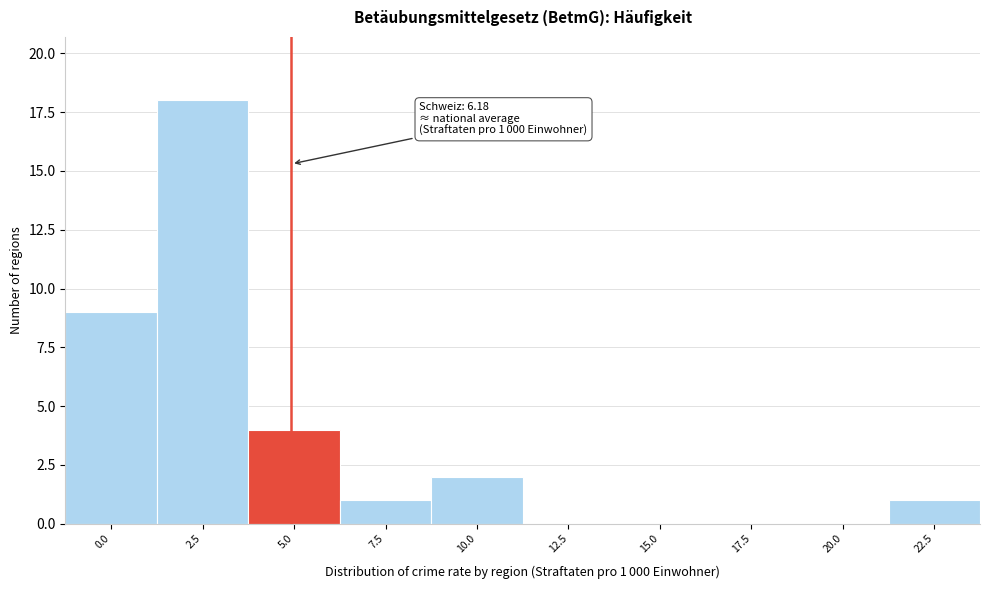

Reading left to right, what are all the values shown in this chart?

0.0=9	2.5=18	5.0=4	7.5=1	10.0=2	12.5=0	15.0=0	17.5=0	20.0=0	22.5=1